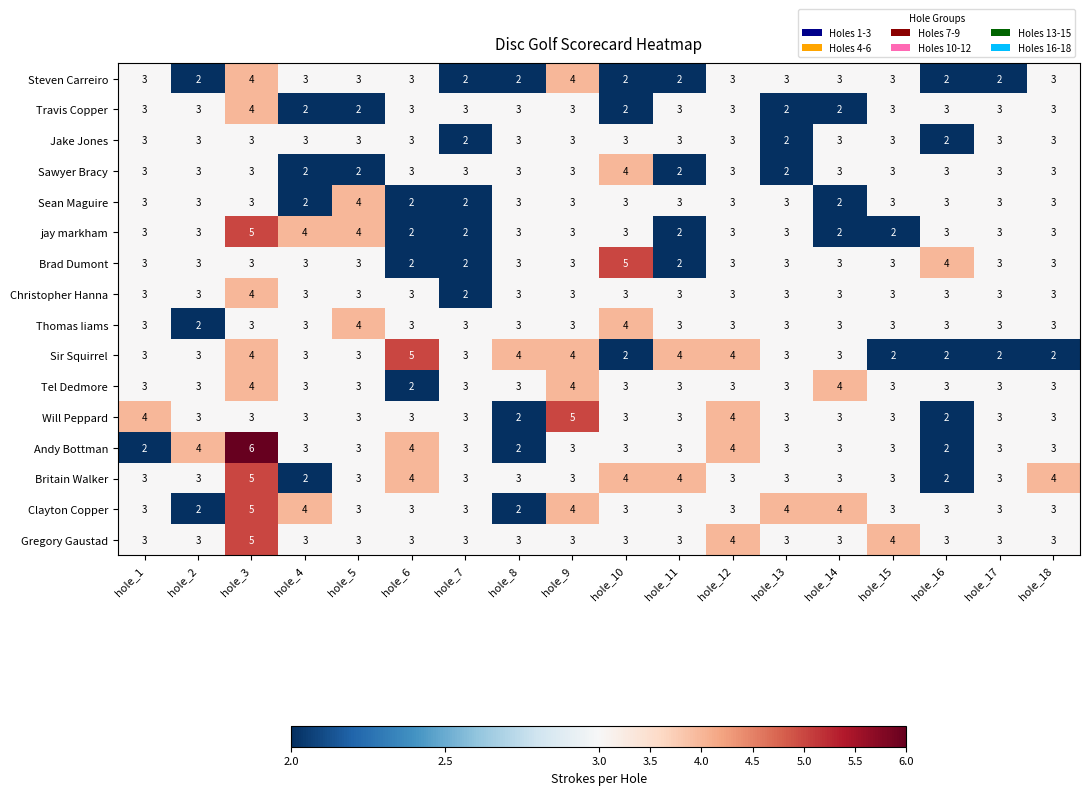

What is the average value of the Christopher Hanna series?

3